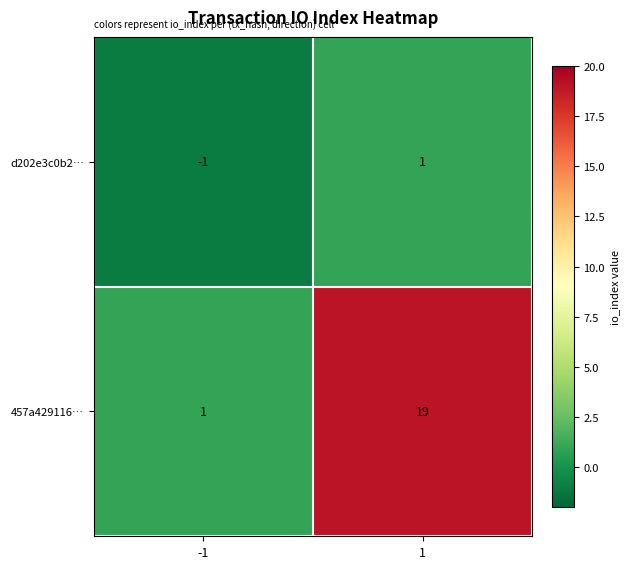

What is the difference between the maximum and minimum values in the 457a429116… series?

18